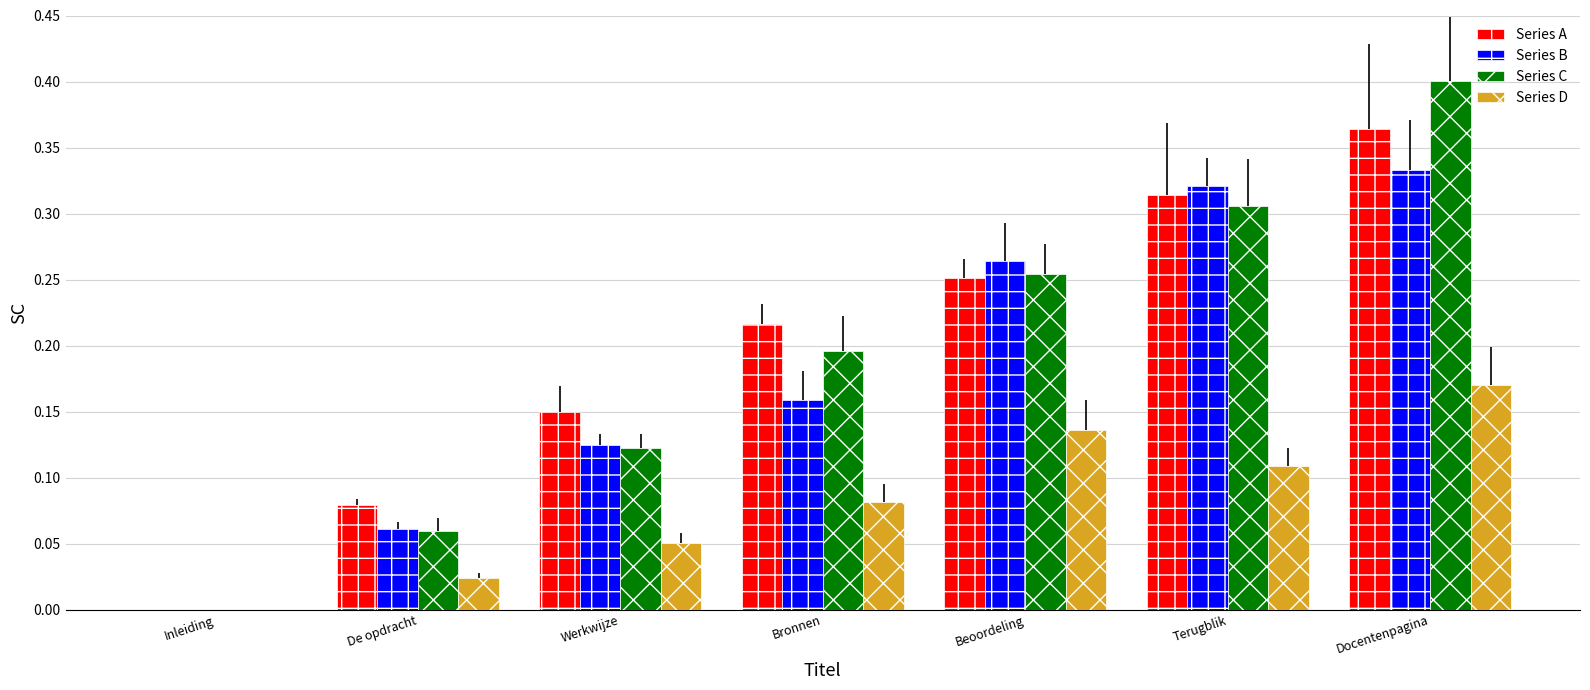

Where is Series A nearest to the value 0?

Inleiding